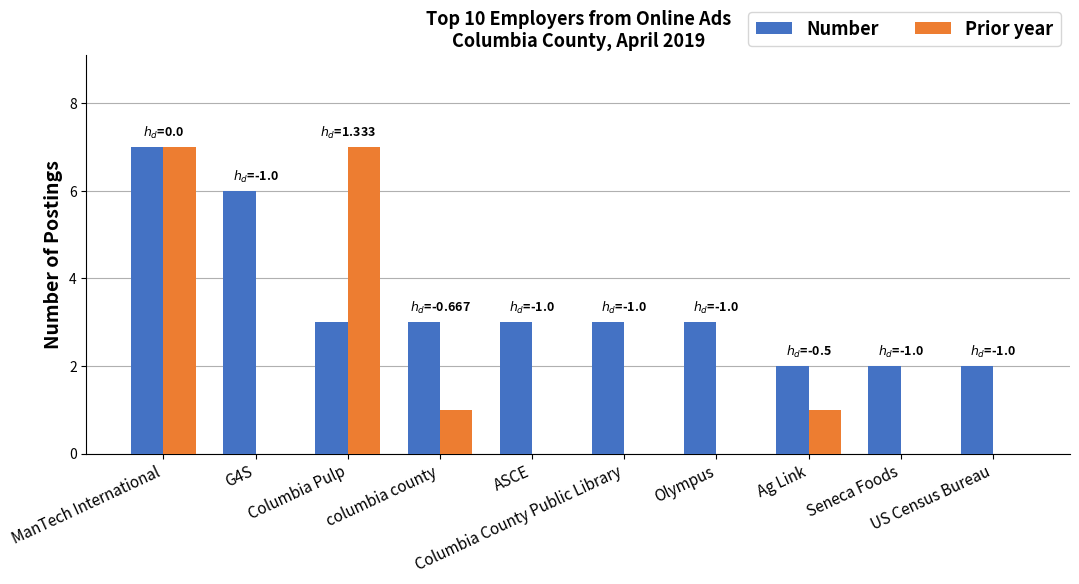

At which label does Number first exceed 3?

ManTech International